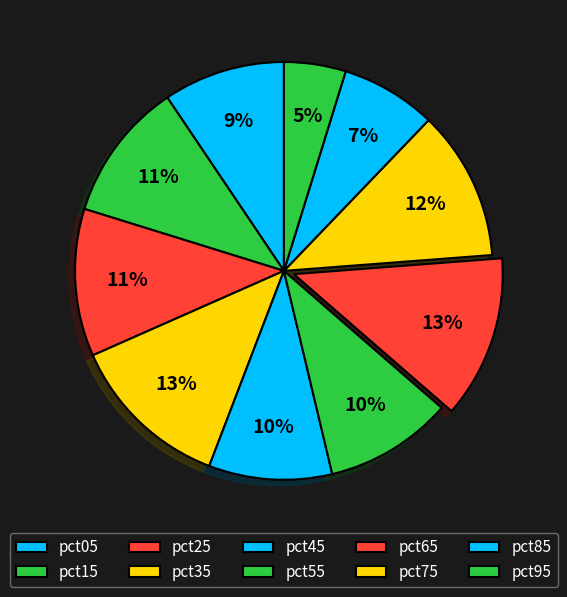

Which has a higher value, pct95 or pct05?

pct05